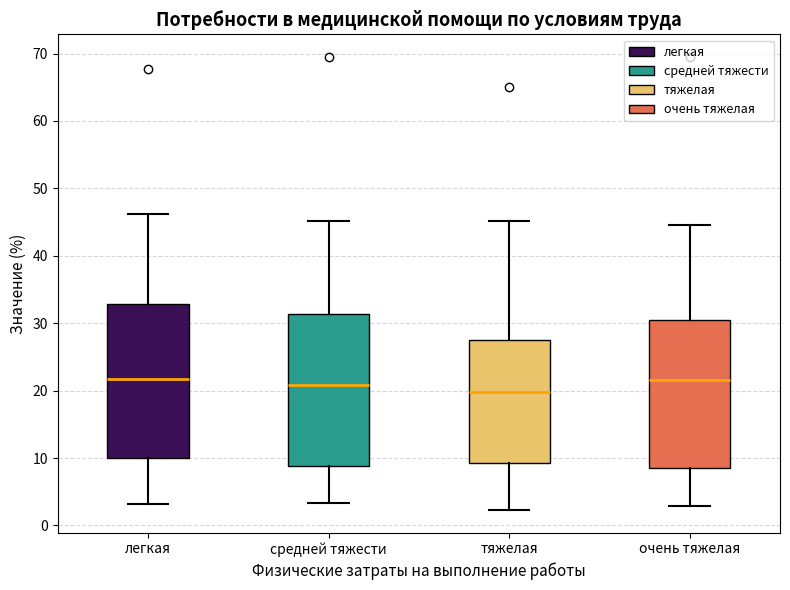

Reading left to right, transcribe this box plot: for each box, give where its median line is, the range the box spans, and where its two whiskers end, as read against the y-axis. The values are not printed on the chart, so give them approximately, as read against the axis.

легкая: median 22, box 10 to 33, whiskers 3 to 46
средней тяжести: median 21, box 9 to 31, whiskers 3 to 45
тяжелая: median 20, box 9 to 28, whiskers 2 to 45
очень тяжелая: median 22, box 9 to 30, whiskers 3 to 45